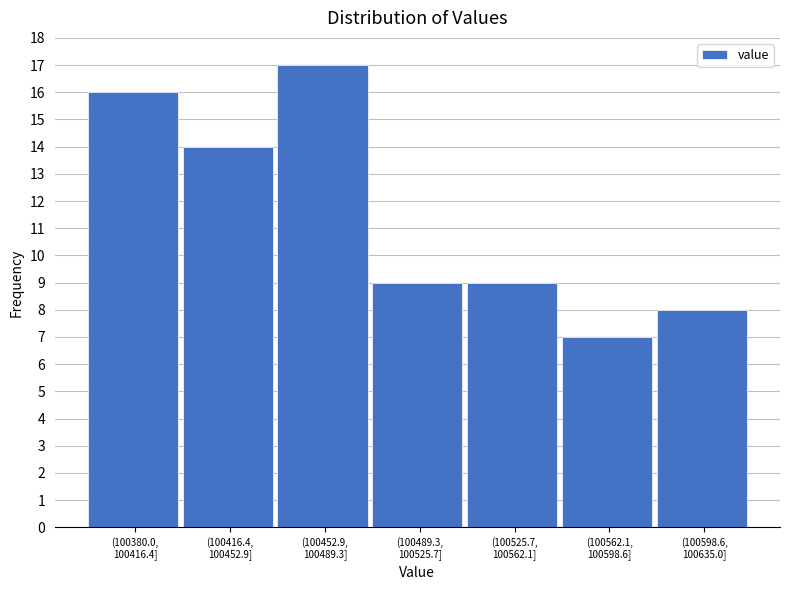

Reading right to left, list all the values displayed in this chart.

8	7	9	9	17	14	16